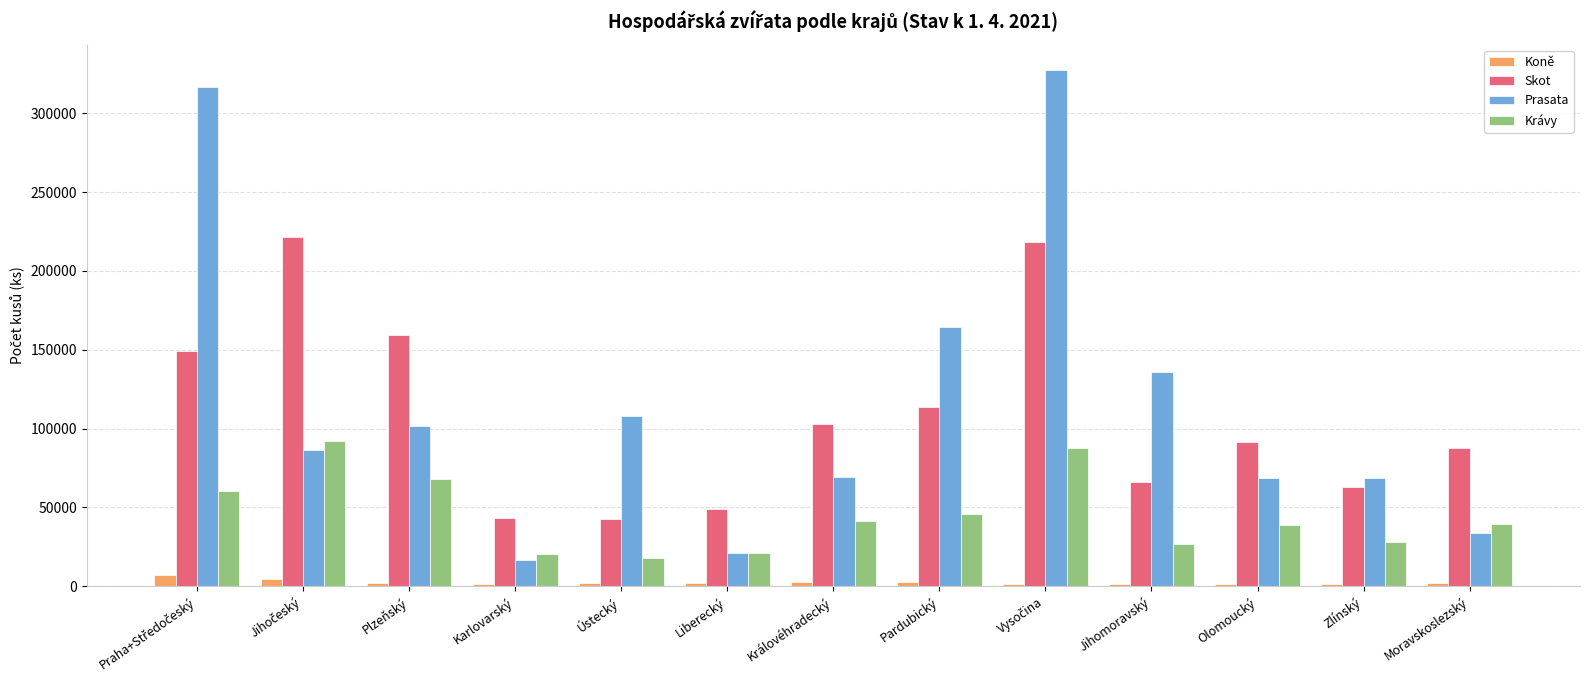

Does the chart contain stacked bars?

No